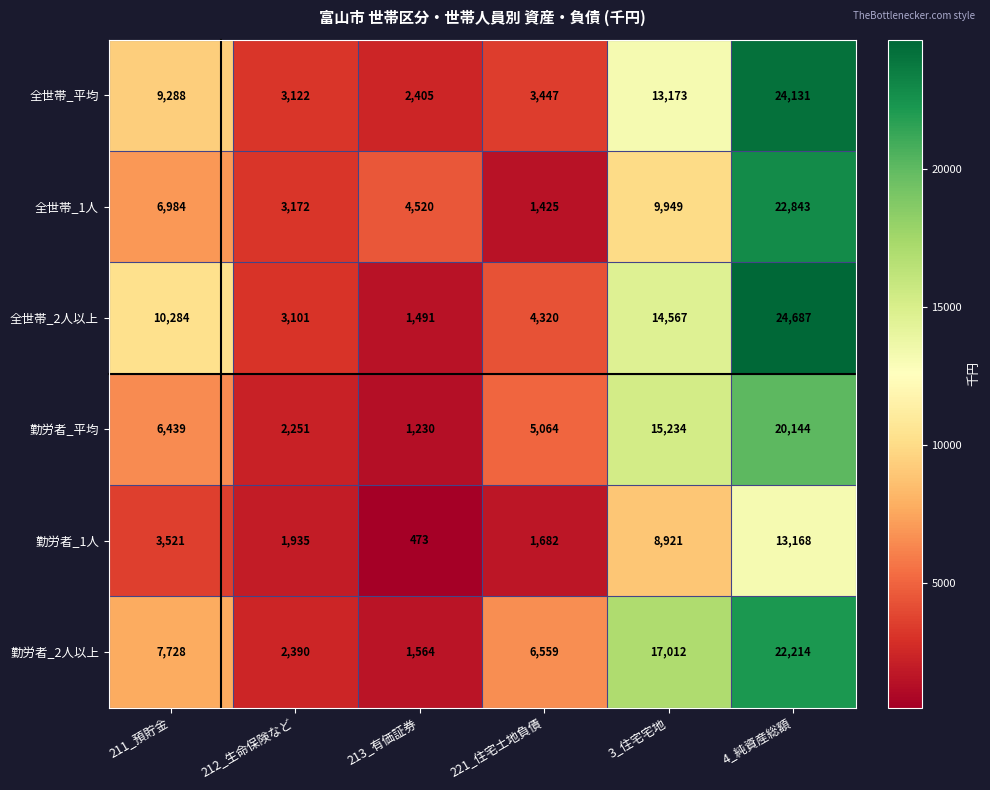

Which series changed the most between 211_預貯金 and 4_純資産総額?

全世帯_1人